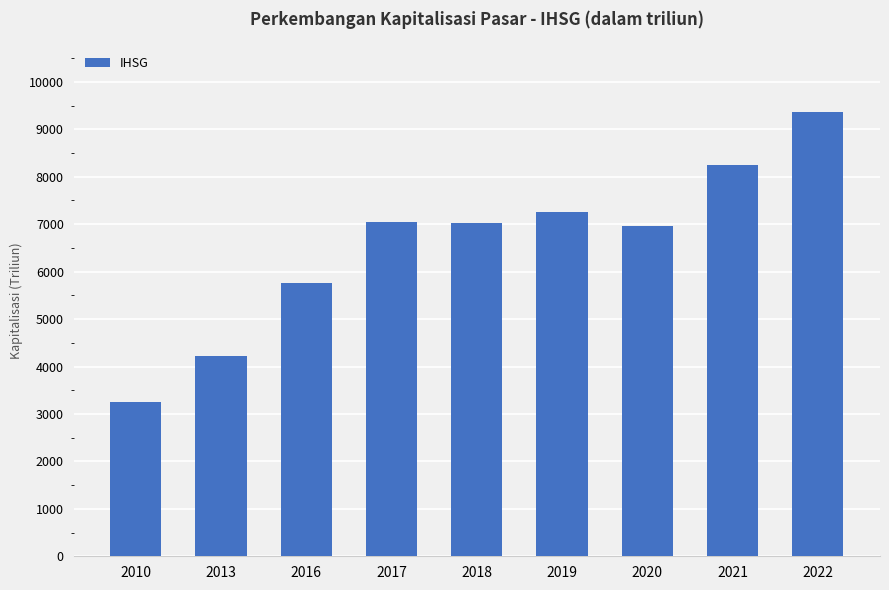

The chart shows a value of 5753.6 at 2016. True or false?

True